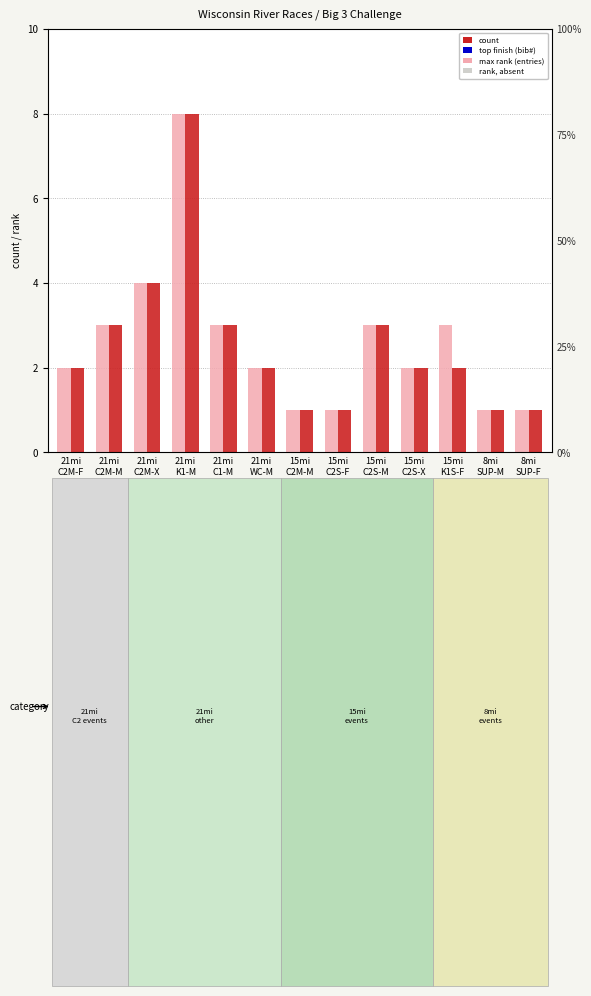

Is the value of count at 21mi
WC-M greater than the value of max rank (entries) at 15mi
K1S-F?

No